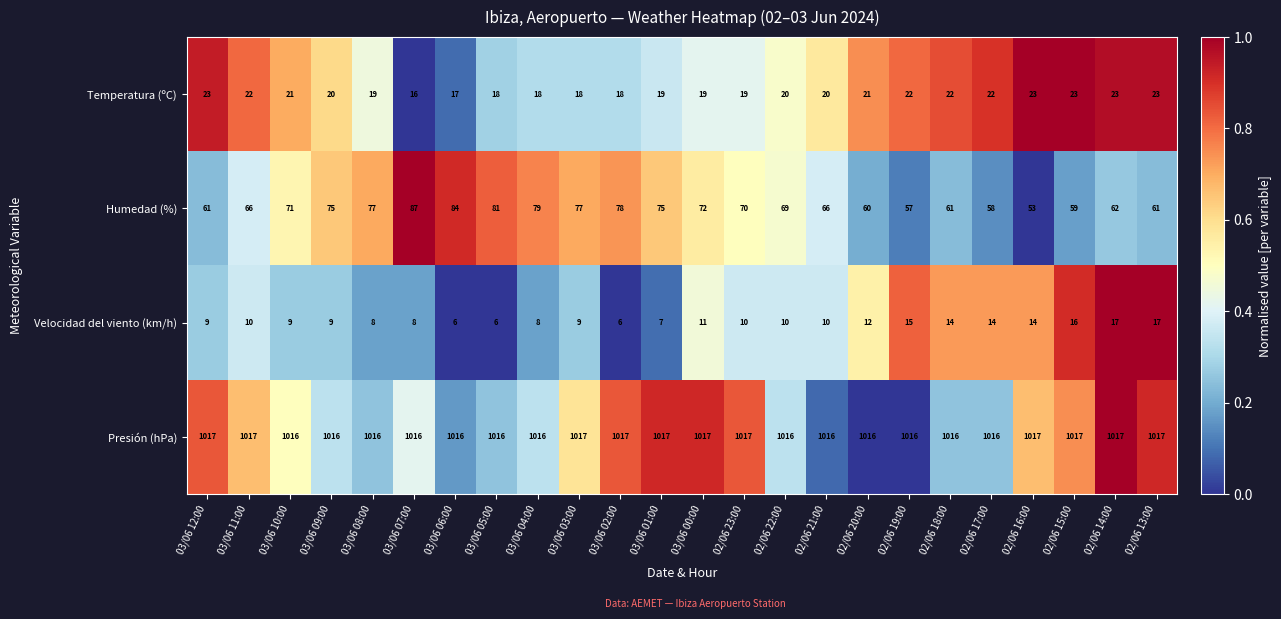

Which series has the widest spread of values?

Humedad (%)